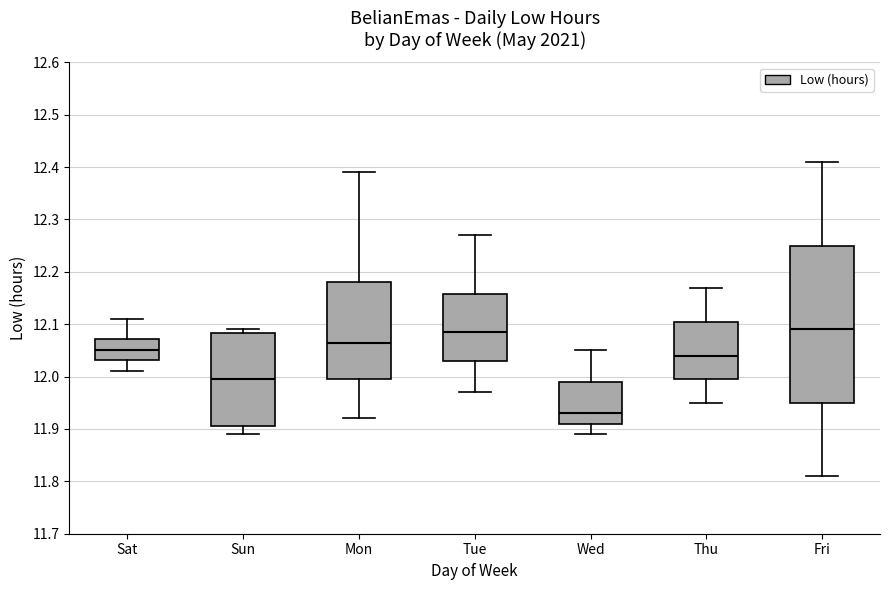

Reading left to right, read every box against the y-axis: the position of its median line, the range the box covers, and the ends of its whiskers. The values are not printed on the chart, so give them approximately, as read against the axis.

Sat: median 12.05, box 12.03 to 12.07, whiskers 12.01 to 12.11
Sun: median 12.00, box 11.91 to 12.08, whiskers 11.89 to 12.09
Mon: median 12.07, box 12.00 to 12.18, whiskers 11.92 to 12.39
Tue: median 12.09, box 12.03 to 12.16, whiskers 11.97 to 12.27
Wed: median 11.93, box 11.91 to 11.99, whiskers 11.89 to 12.05
Thu: median 12.04, box 12.00 to 12.11, whiskers 11.95 to 12.17
Fri: median 12.09, box 11.95 to 12.25, whiskers 11.81 to 12.41